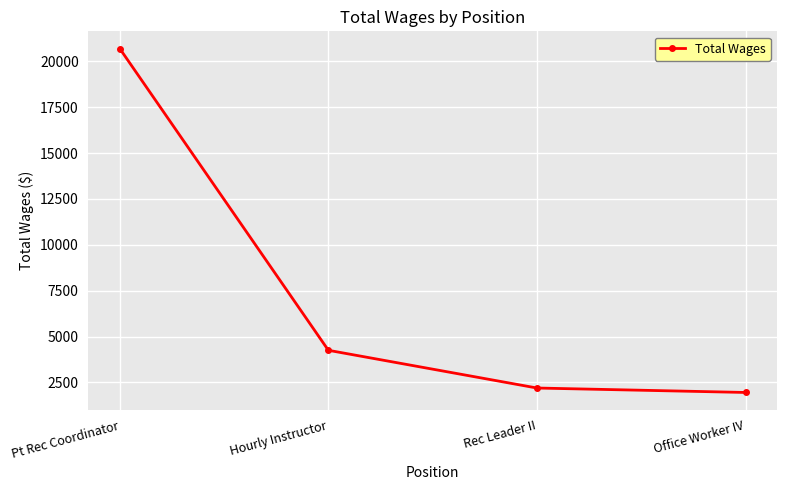

Count the number of categories in the chart.

4